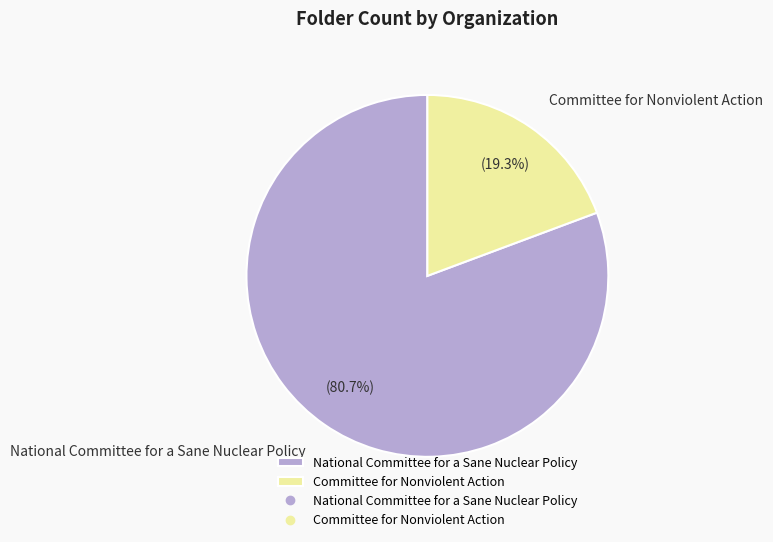

The National Committee for a Sane Nuclear Policy slice represents 94% of the pie. True or false?

False